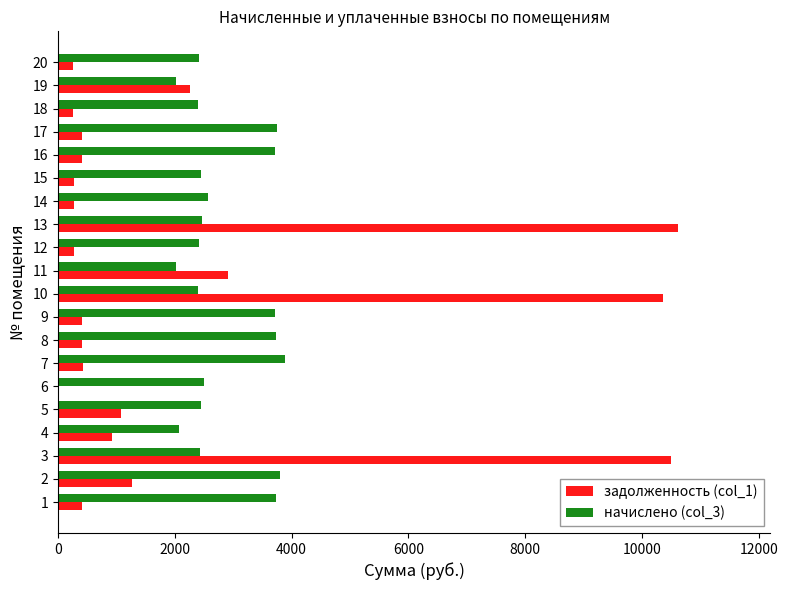

What is the highest value of the задолженность (col_1) series?

10603.4